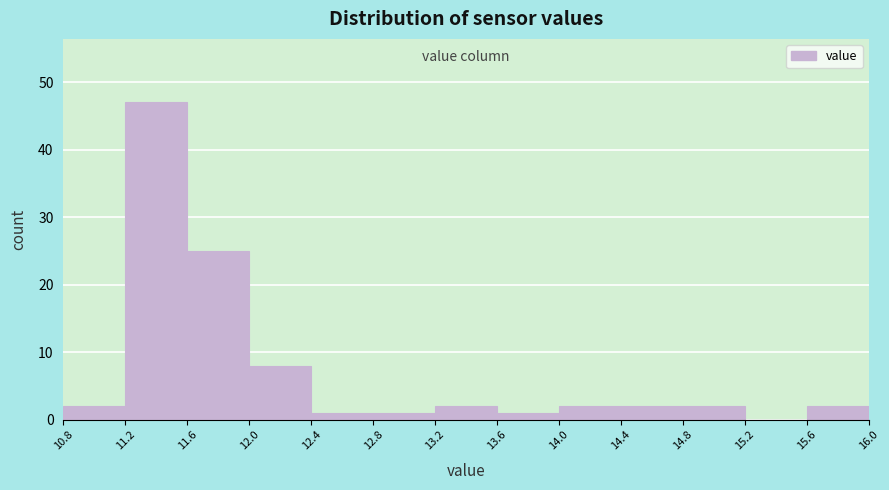

Over which range of the x-axis is the bar tallest?

11.2 to 11.6